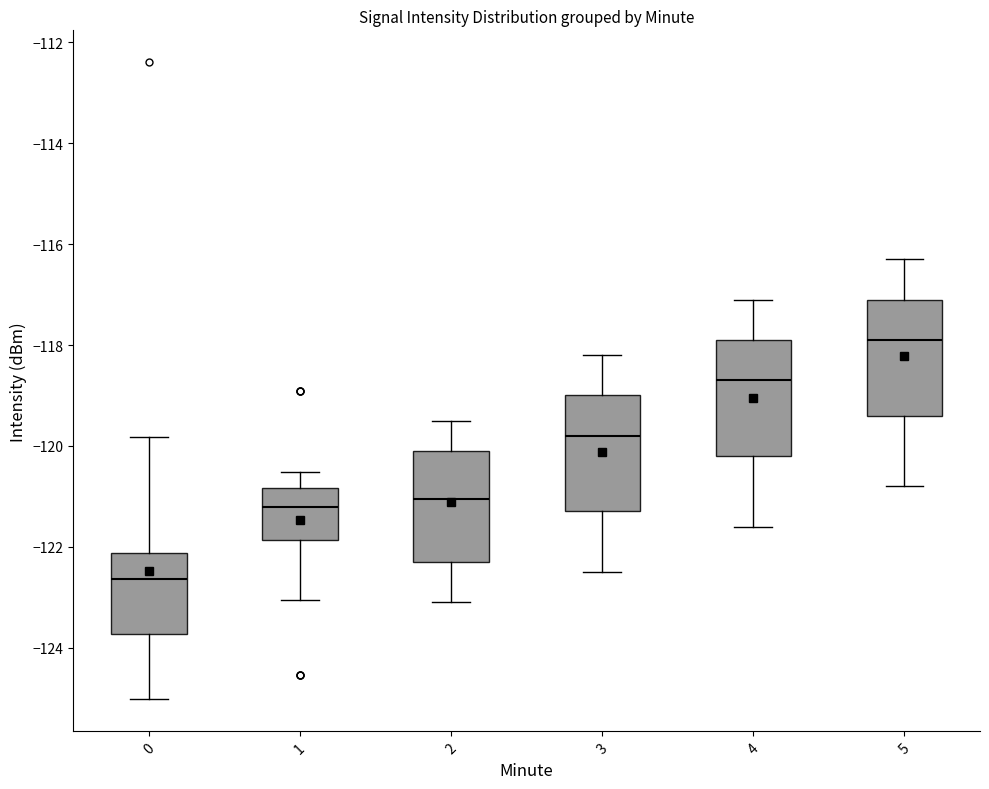

Reading left to right, read every box against the y-axis: the position of its median line, the range the box covers, and the ends of its whiskers. The values are not printed on the chart, so give them approximately, as read against the axis.

0: median -122.6, box -123.8 to -122.2, whiskers -125.0 to -119.8
1: median -121.2, box -121.8 to -120.8, whiskers -123.0 to -120.6
2: median -121.0, box -122.2 to -120.0, whiskers -123.0 to -119.4
3: median -119.8, box -121.2 to -119.0, whiskers -122.4 to -118.2
4: median -118.6, box -120.2 to -117.8, whiskers -121.6 to -117.0
5: median -117.8, box -119.4 to -117.0, whiskers -120.8 to -116.2